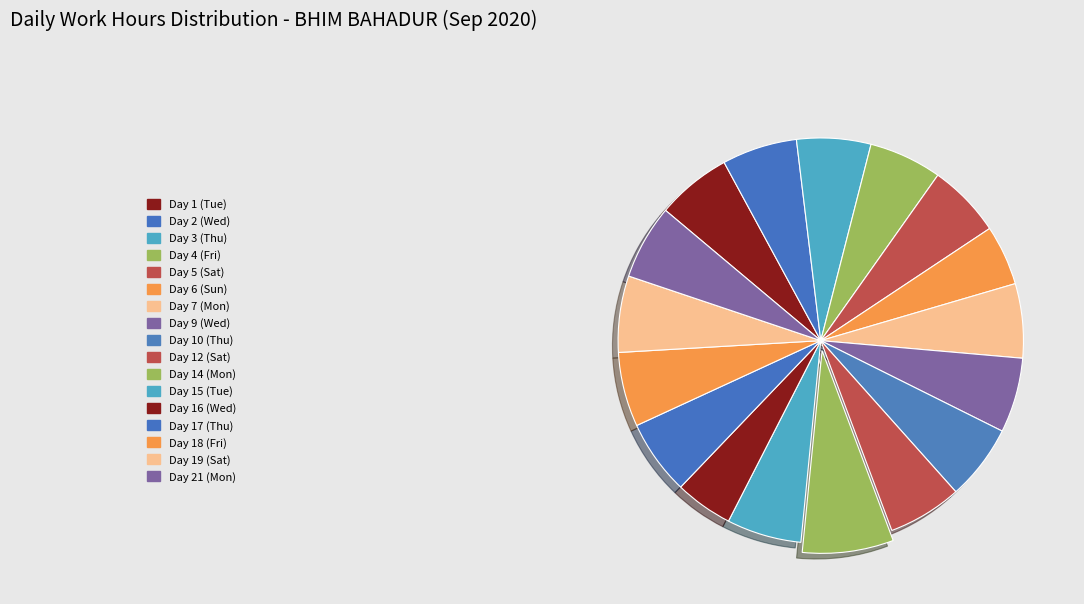

Count the number of slices in the pie.

17